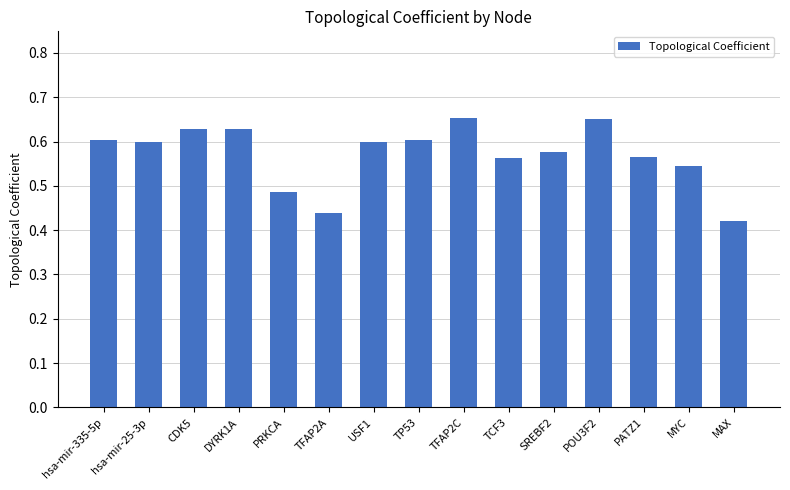

What position from the right is TFAP2A?

10